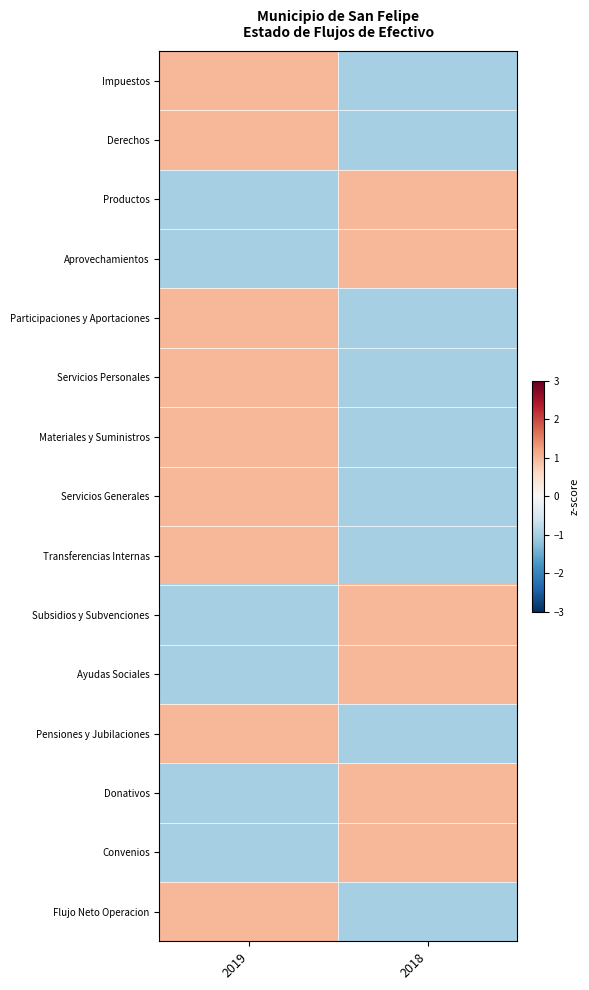

Reading left to right, extract all data points from this chart.

Impuestos: 2019=1.0	2018=-1.0
Derechos: 2019=1.0	2018=-1.0
Productos: 2019=-1.0	2018=1.0
Aprovechamientos: 2019=-1.0	2018=1.0
Participaciones y Aportaciones: 2019=1.0	2018=-1.0
Servicios Personales: 2019=1.0	2018=-1.0
Materiales y Suministros: 2019=1.0	2018=-1.0
Servicios Generales: 2019=1.0	2018=-1.0
Transferencias Internas: 2019=1.0	2018=-1.0
Subsidios y Subvenciones: 2019=-1.0	2018=1.0
Ayudas Sociales: 2019=-1.0	2018=1.0
Pensiones y Jubilaciones: 2019=1.0	2018=-1.0
Donativos: 2019=-1.0	2018=1.0
Convenios: 2019=-1.0	2018=1.0
Flujo Neto Operacion: 2019=1.0	2018=-1.0